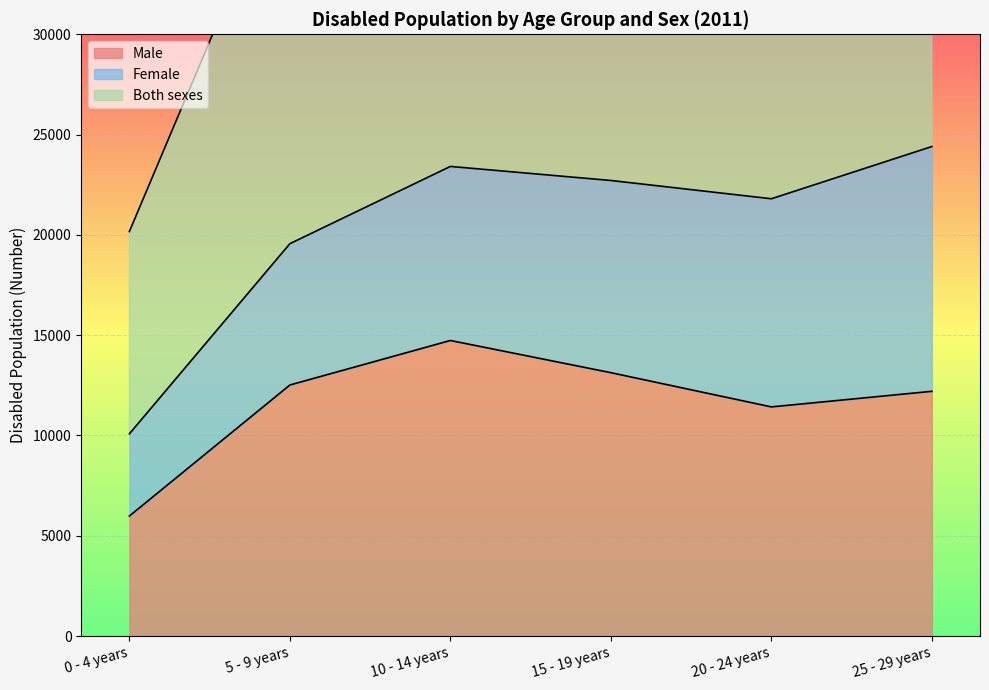

The value of Male at 10 - 14 years is 7903. True or false?

False